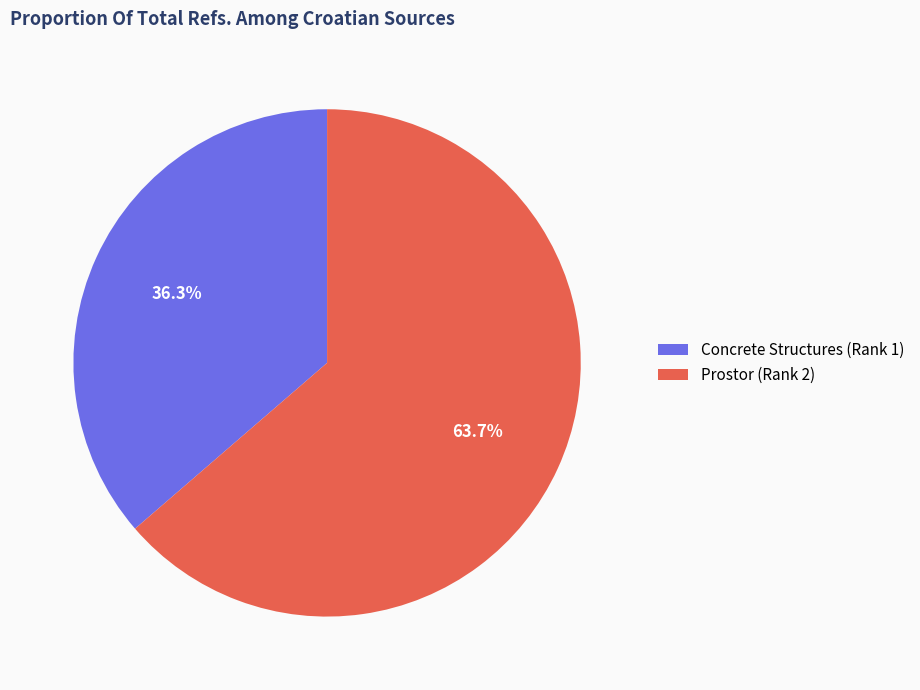

Which category has the smallest portion of the pie?

Concrete Structures (Rank 1)